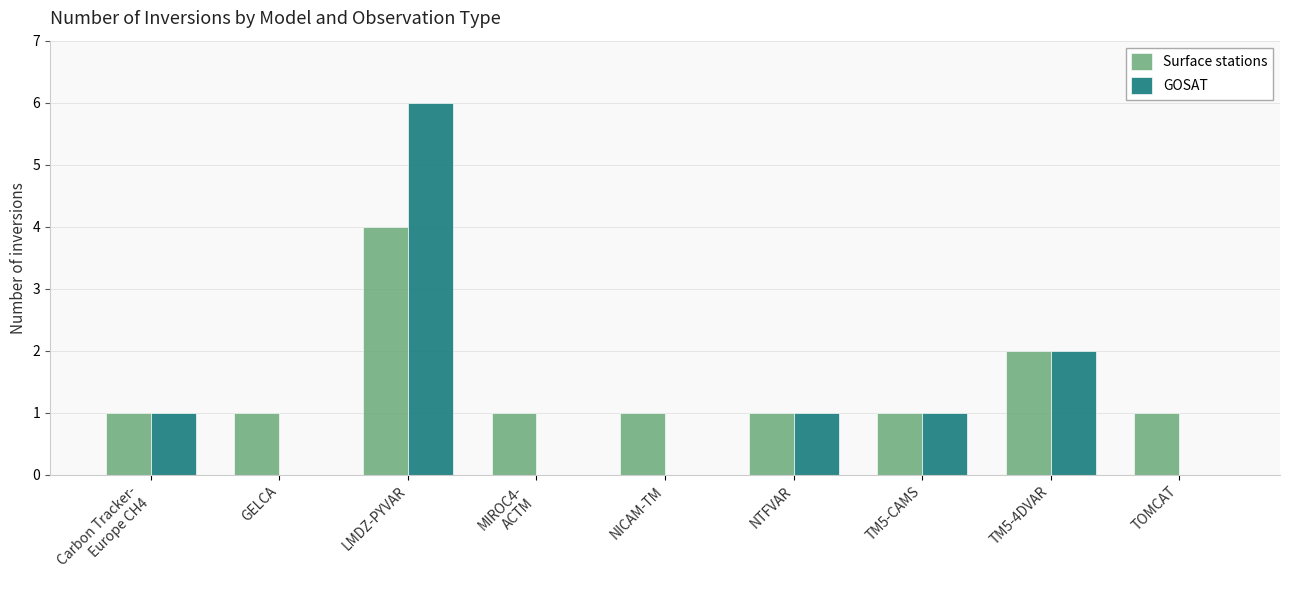

Reading left to right, transcribe all the data shown in this chart.

Surface stations: 1	1	4	1	1	1	1	2	1
GOSAT: 1	0	6	0	0	1	1	2	0